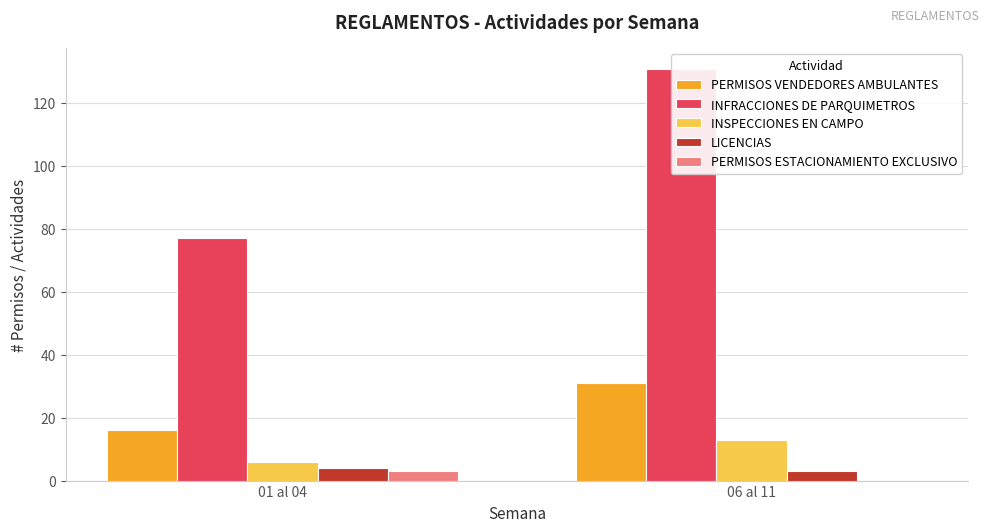

How many groups of bars are there?

2